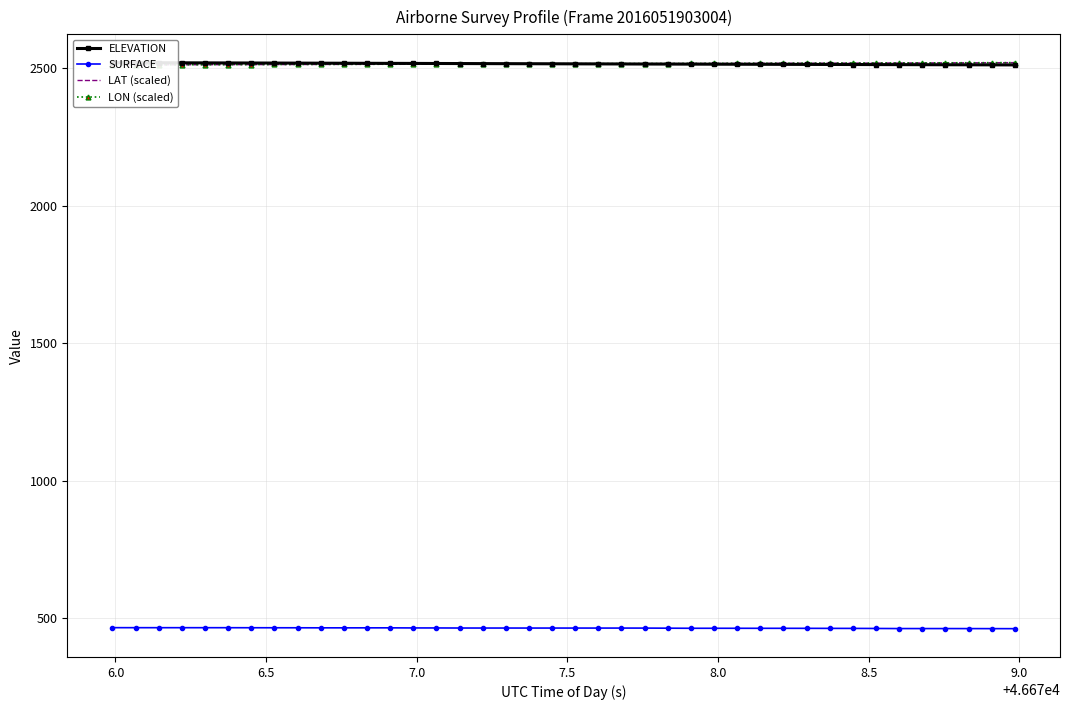

What are all the series names shown in the legend?

ELEVATION, SURFACE, LAT (scaled), LON (scaled)